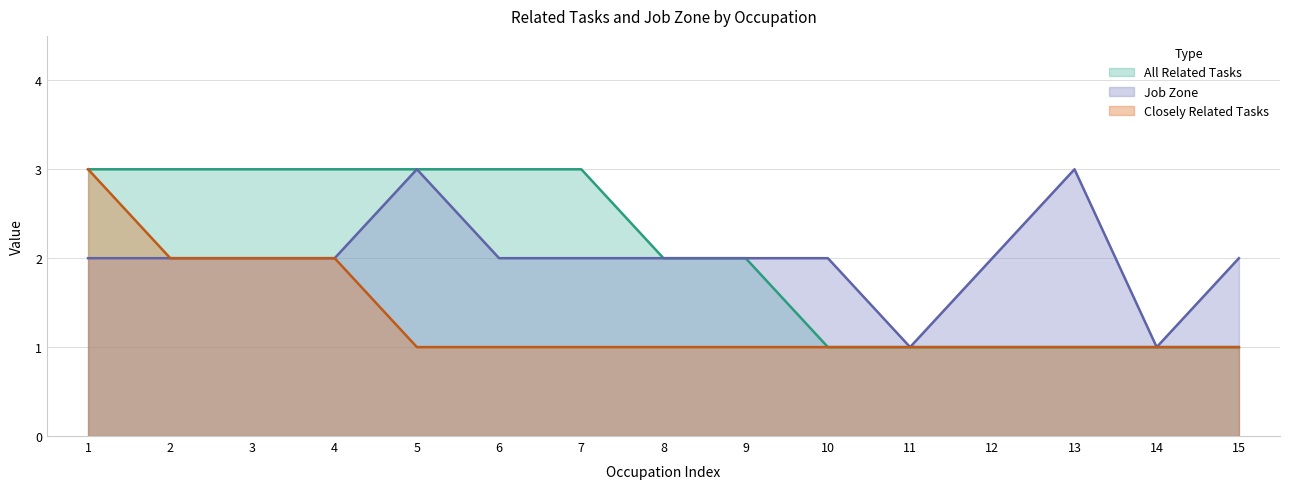

Which series changed the most between 4 and 12?

All Related Tasks